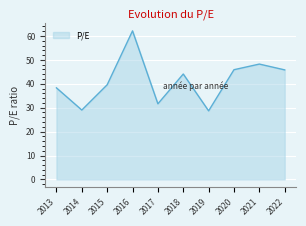

What is the ratio of the value at 2016 to the value at 2021?

1.3